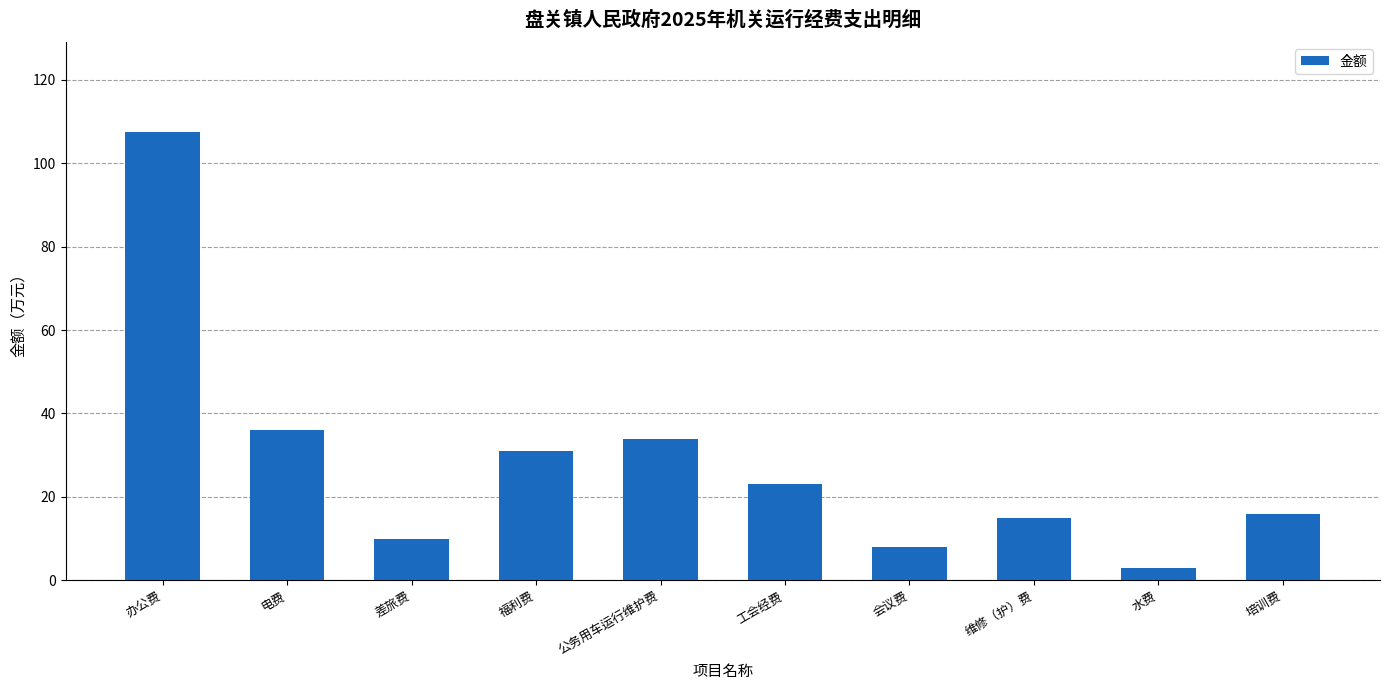

What is the average value?

28.3